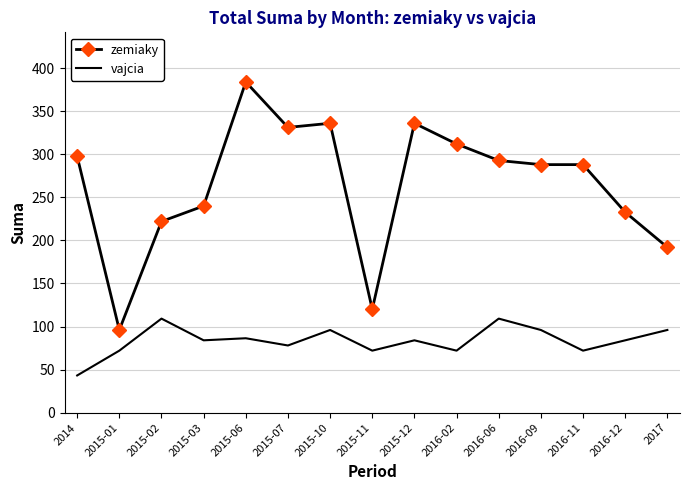

List the series in order of their overall mean, lowest first.

vajcia, zemiaky